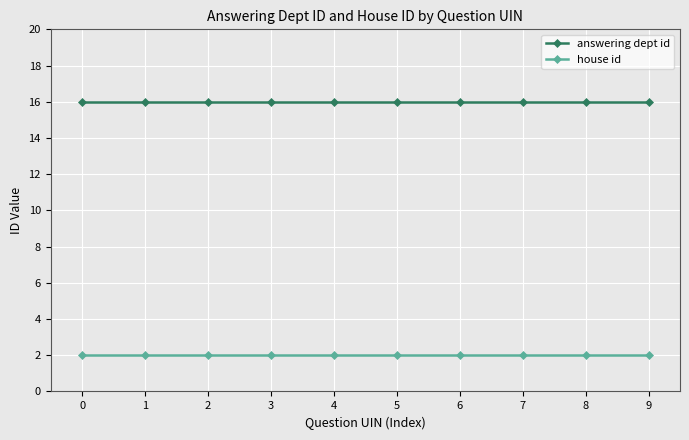

Which series has the largest total across all categories?

answering dept id